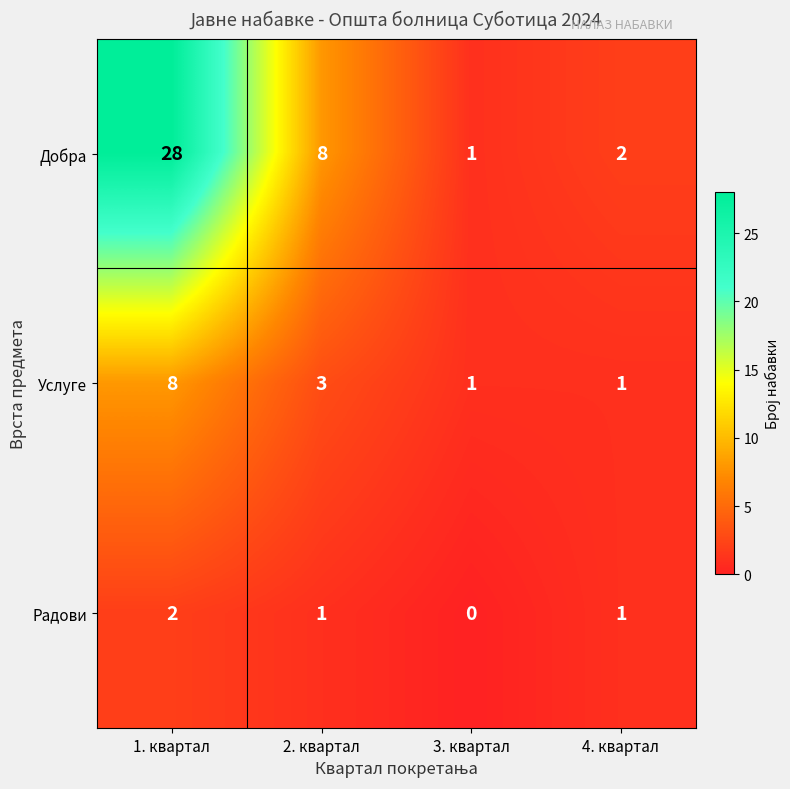

What is the sum of all Услуге values?

13